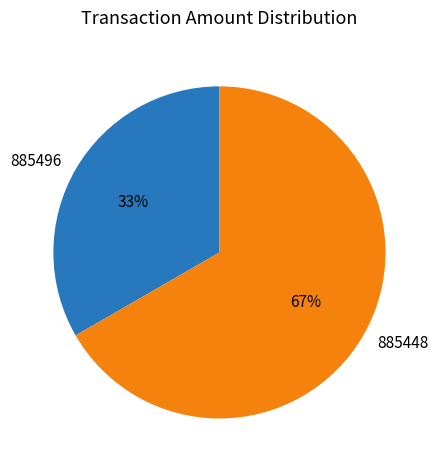

Which slice is the largest?

885448